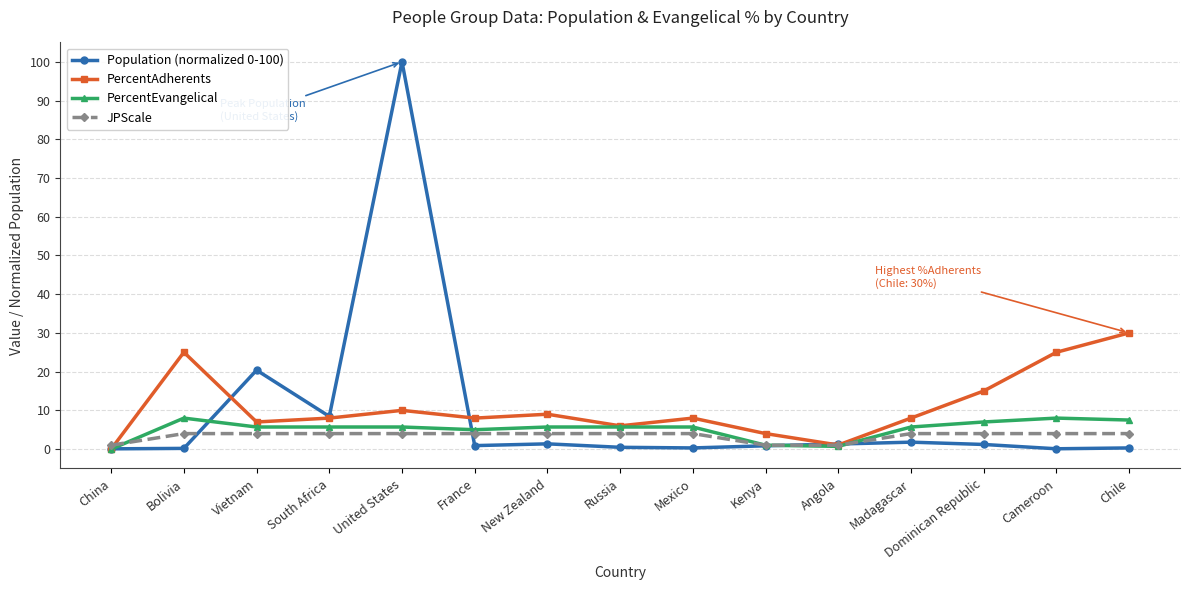

How many interior local valleys does the PercentAdherents series have?

4